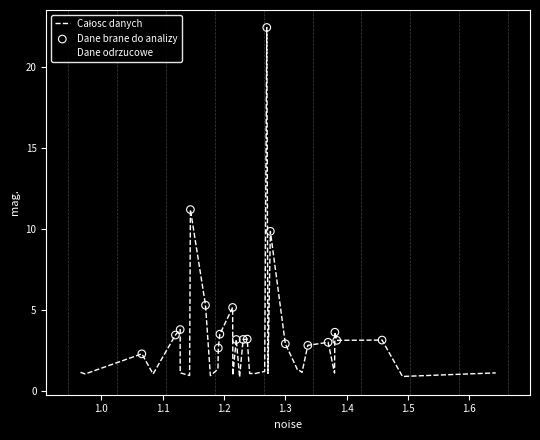

What is the smallest value displayed?

0.8